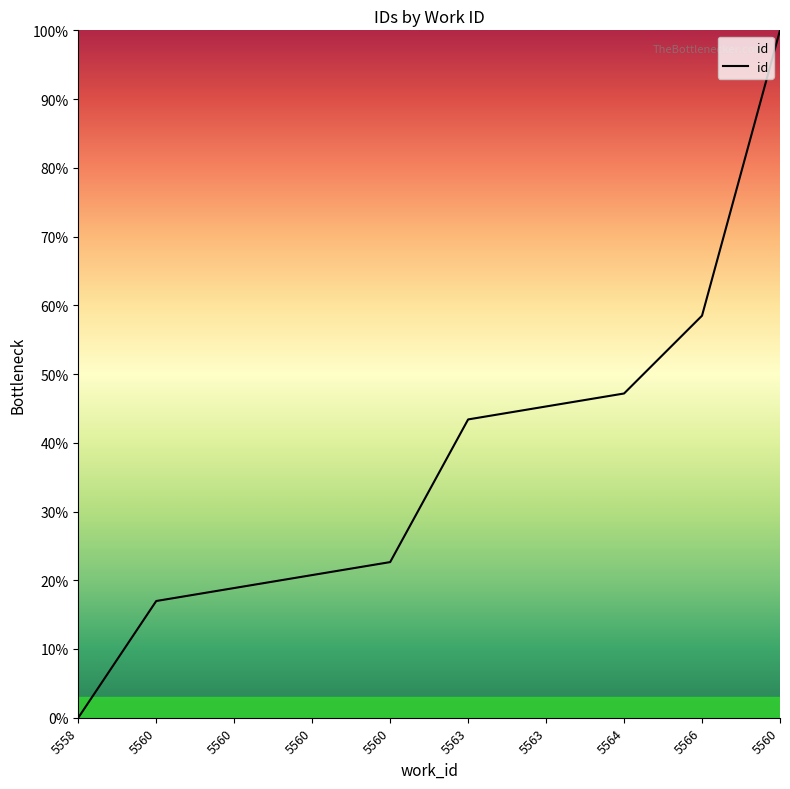

The chart shows a value of 100.0 at 5560. True or false?

True